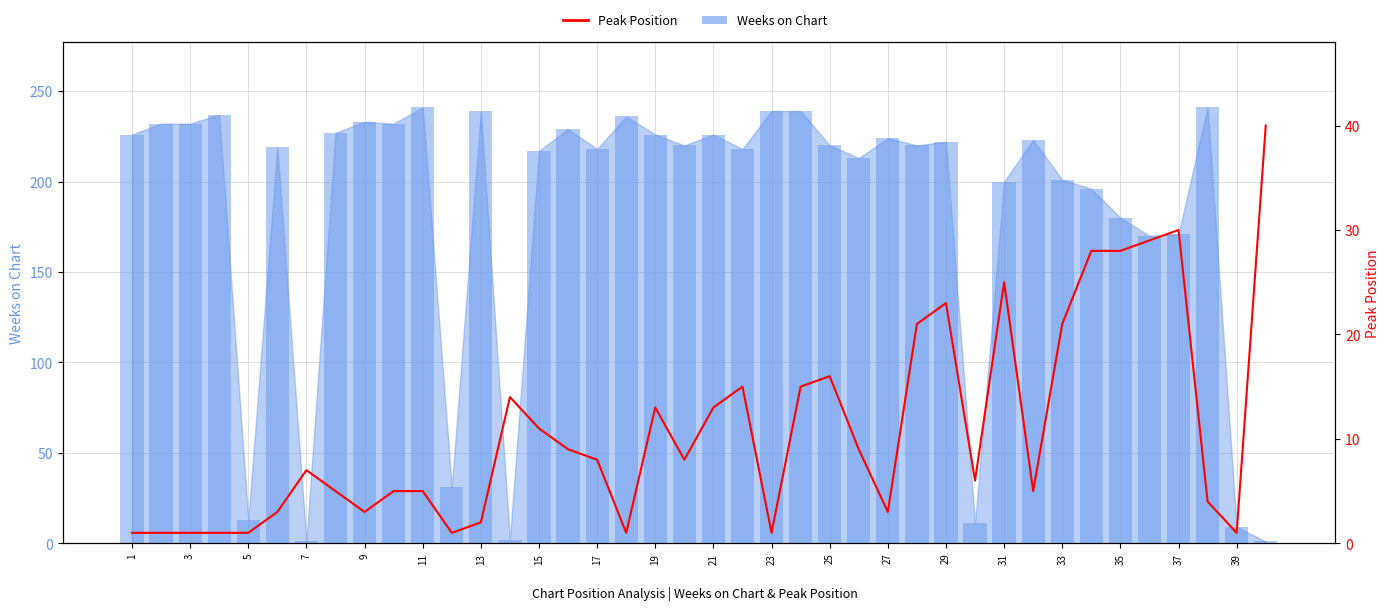

How many categories are shown in the chart?

40